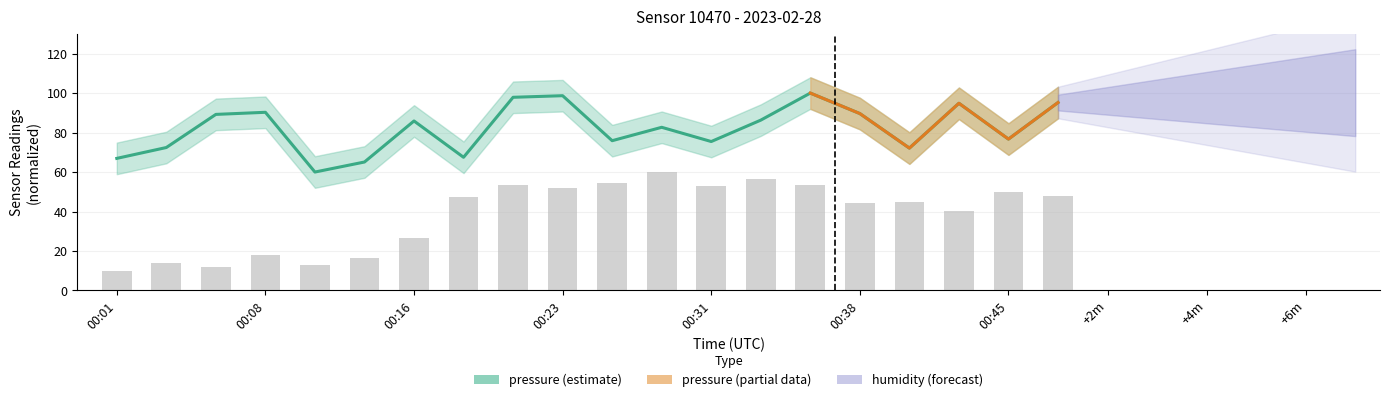

Which series changed the most between 00:13 and 00:48?

humidity